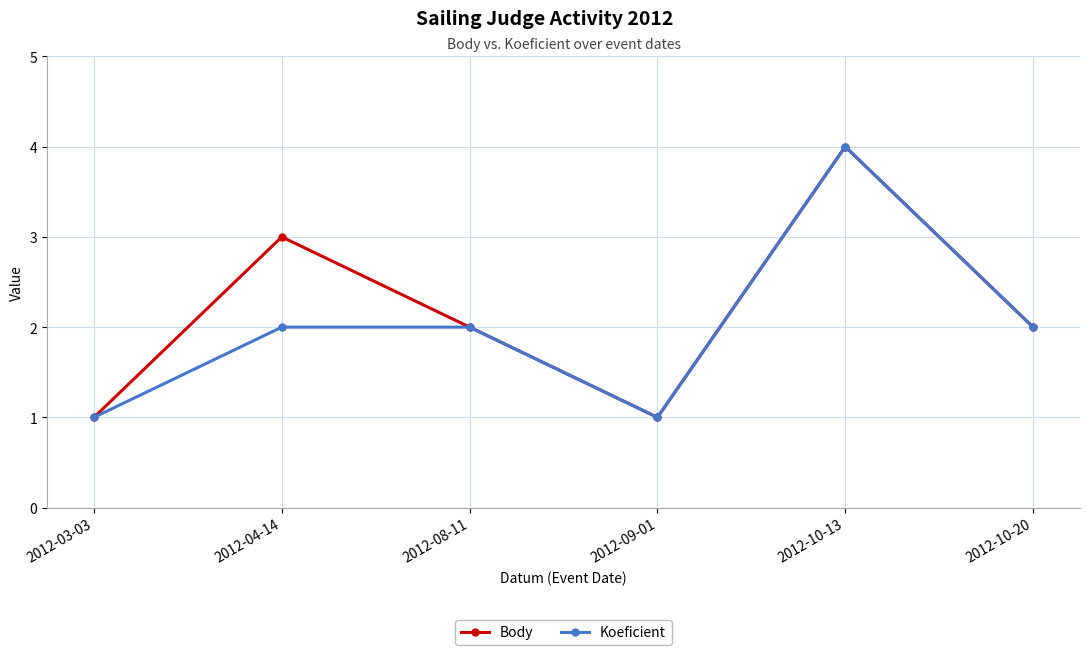

At which category does Body reach its first local peak?

2012-04-14